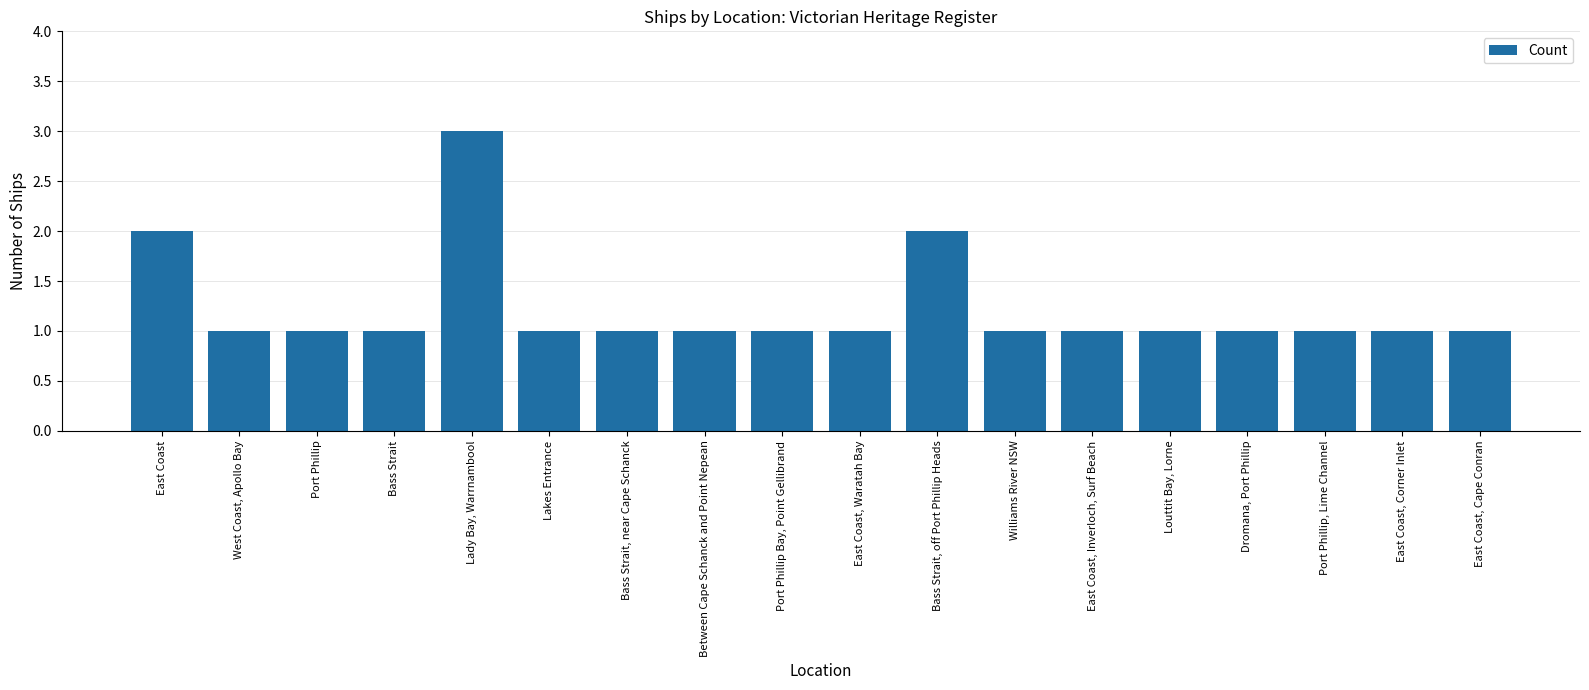

What is the sum of all values?

22